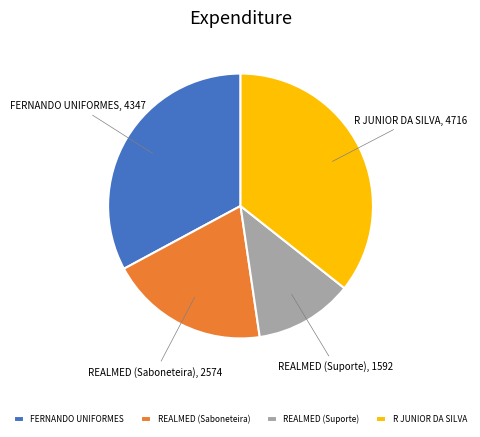

Does R JUNIOR DA SILVA represent more than half of the total?

No